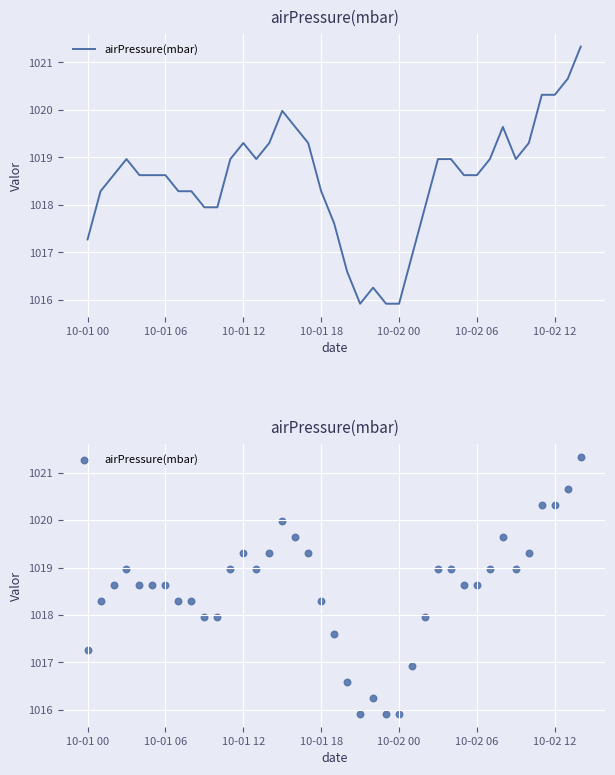

Which has a higher value, 38 or 16?

38